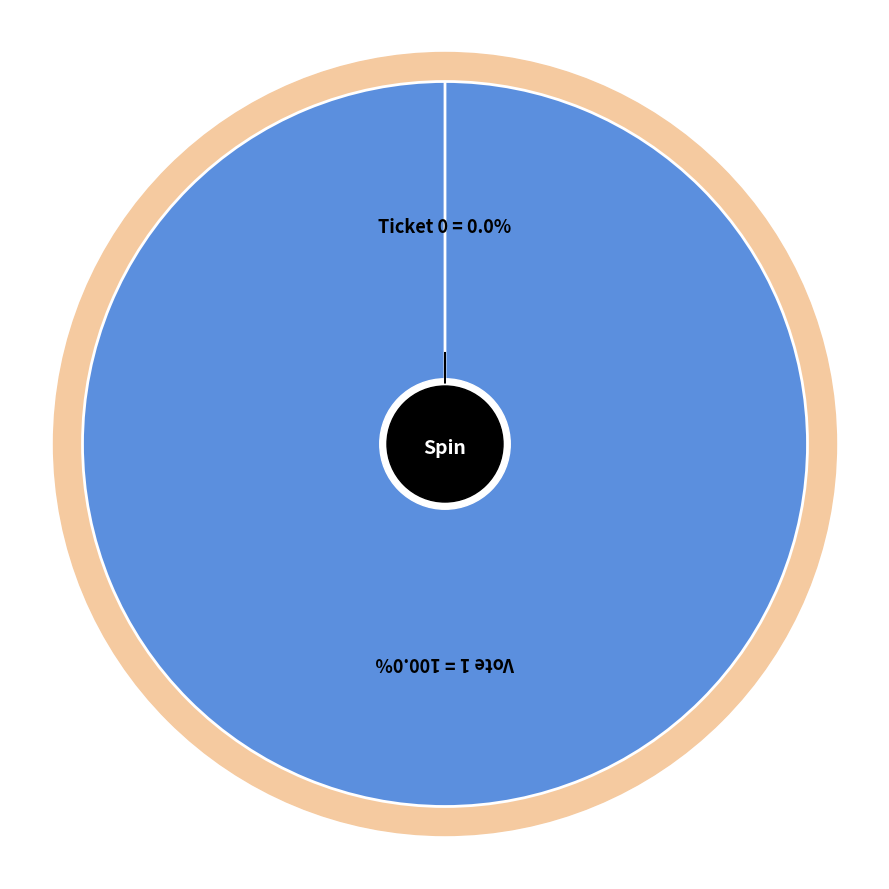

What is the smallest slice in the pie chart?

Ticket